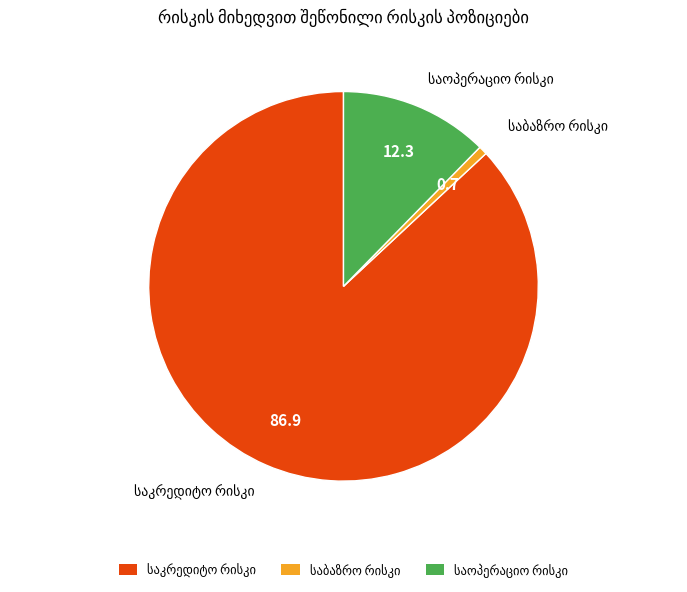

Does any single category account for the majority?

Yes